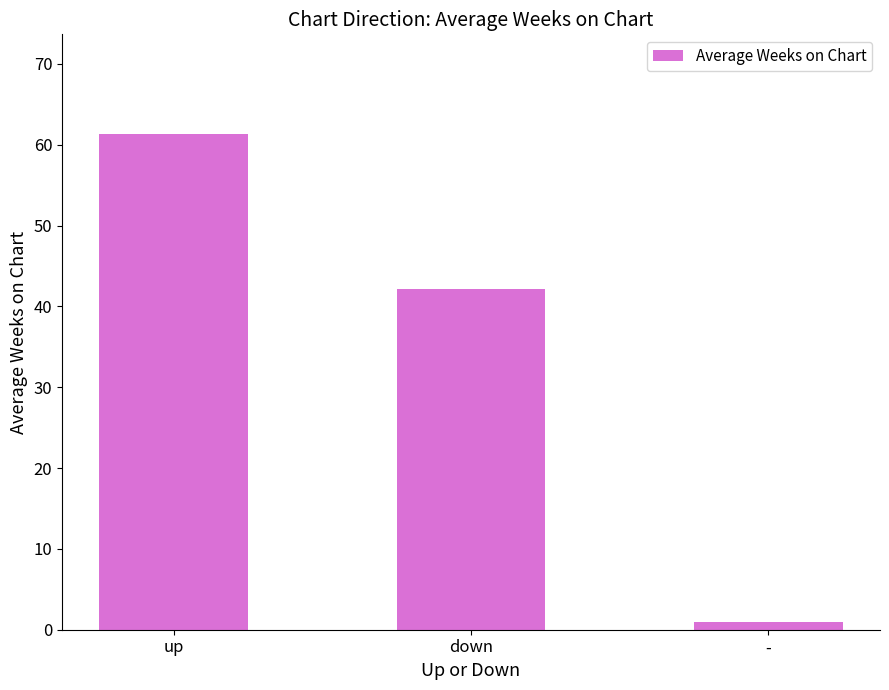

What is the average value?

34.8